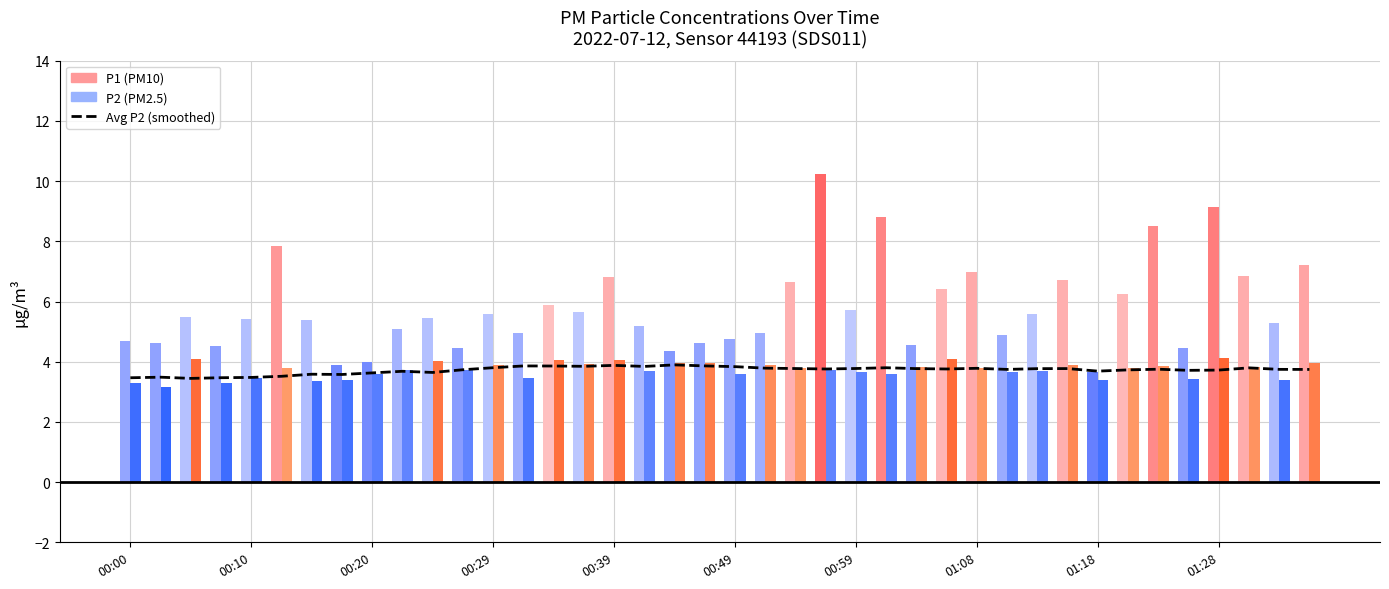

What is the average value?

3.7